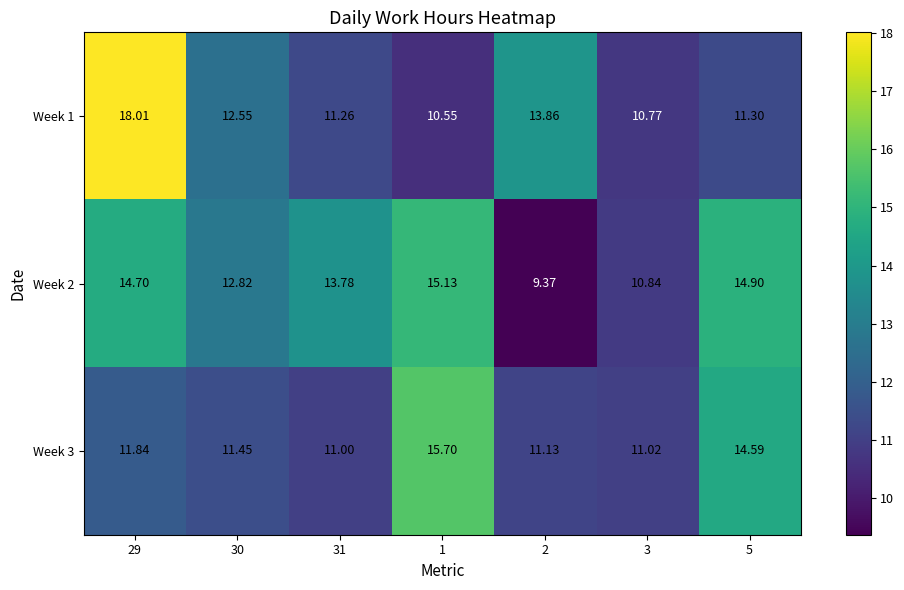

At 5, list the series in order from largest to smallest.

Week 2, Week 3, Week 1